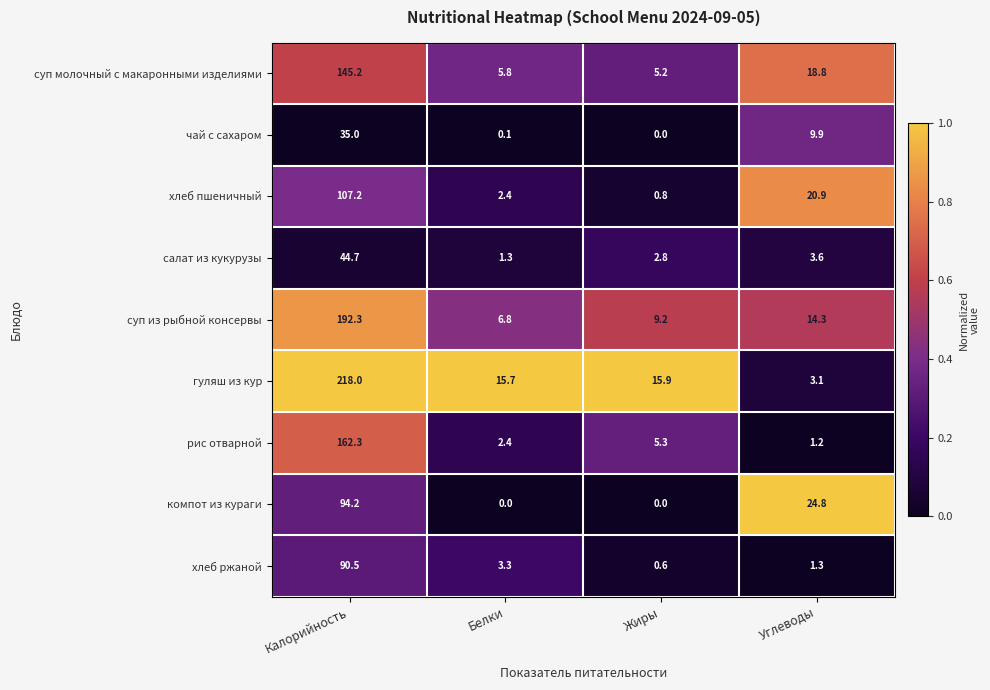

Rank the series by their maximum value, from highest to lowest.

гуляш из кур, суп из рыбной консервы, рис отварной, суп молочный с макаронными изделиями, хлеб пшеничный, компот из кураги, хлеб ржаной, салат из кукурузы, чай с сахаром